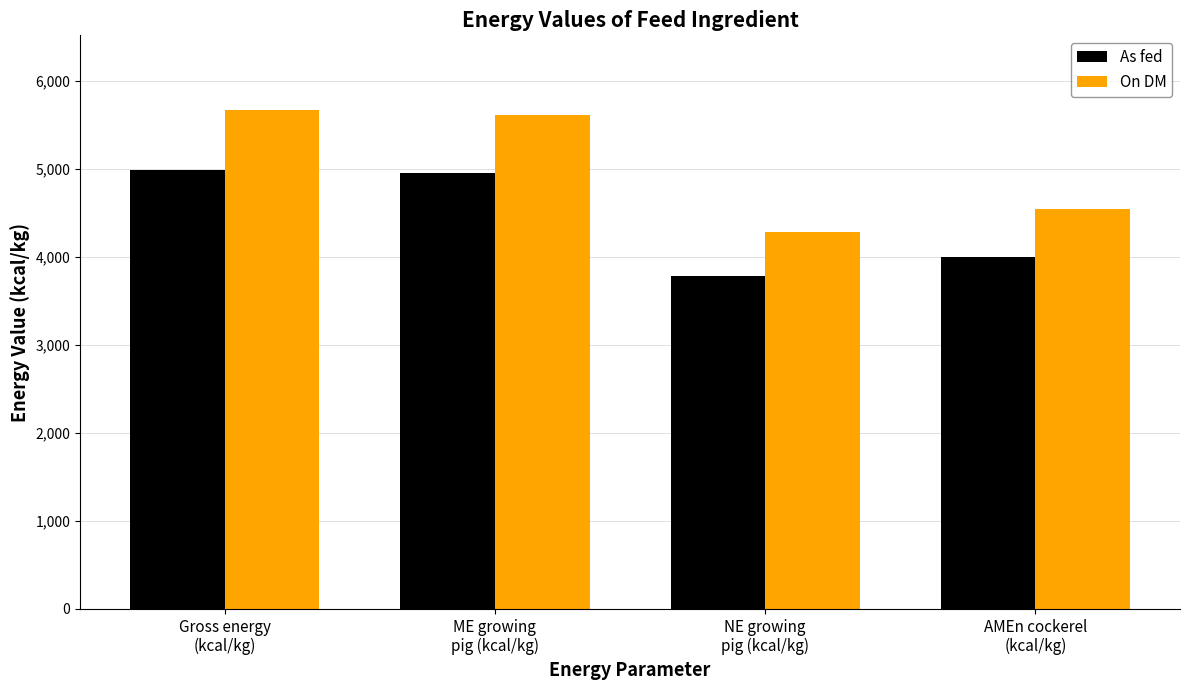

Is it true that As fed equals 7547 at Gross energy
(kcal/kg)?

False